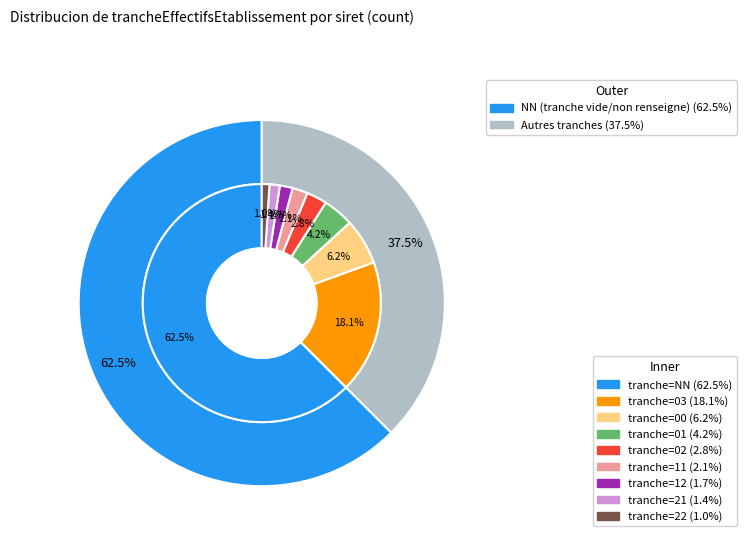

What is the smallest slice in the pie chart?

22